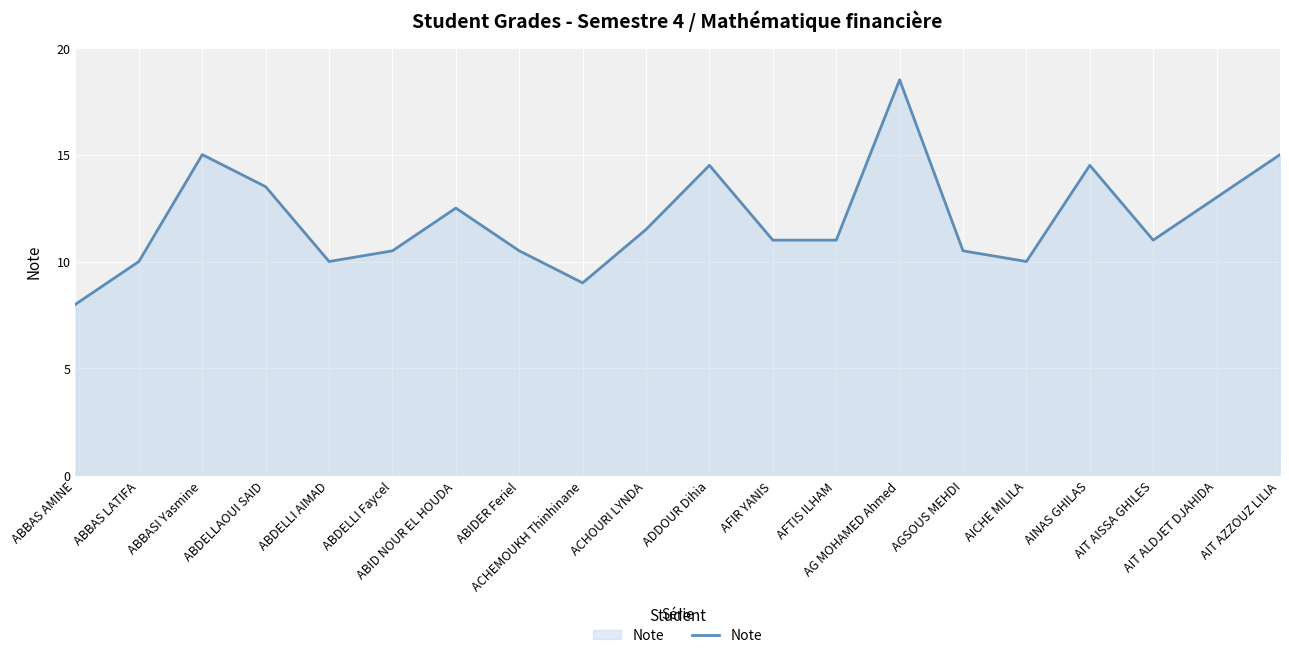

The value at ACHEMOUKH Thinhinane is 13.3. True or false?

False